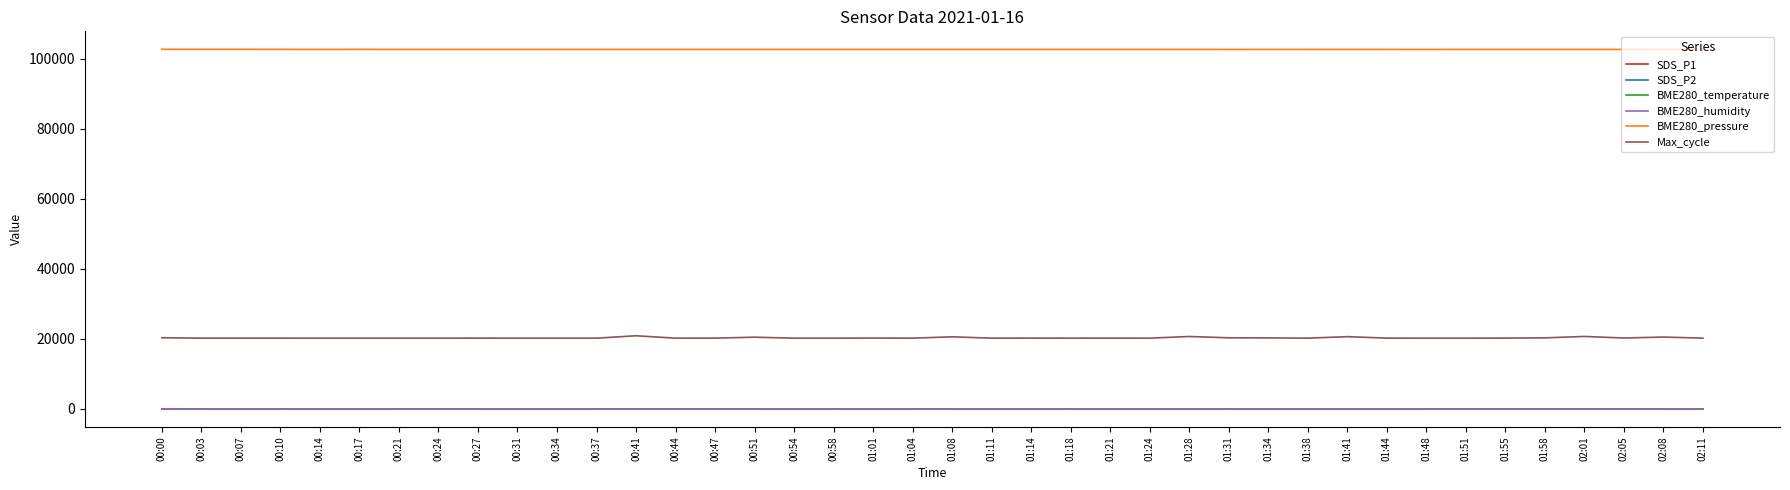

Which series has the largest range (max minus min)?

Max_cycle